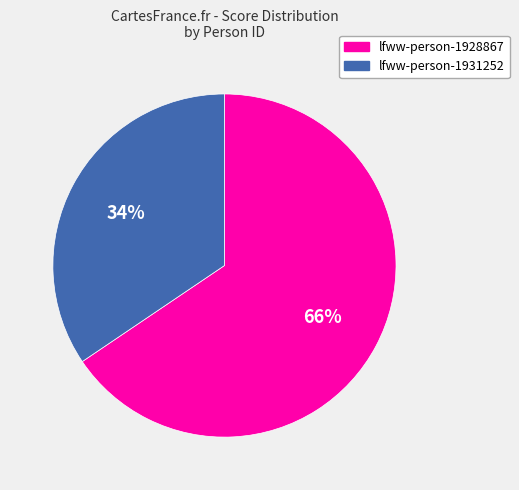

Combined, do lfww-person-1931252 and lfww-person-1928867 account for over 50%?

Yes